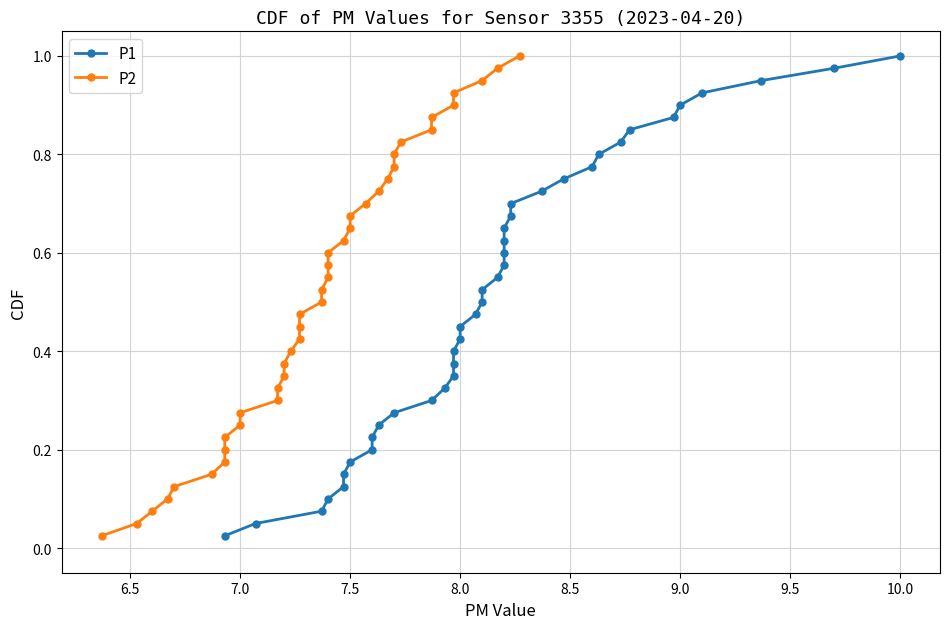

What is the difference between the maximum and second lowest values in the P1 series?

0.9